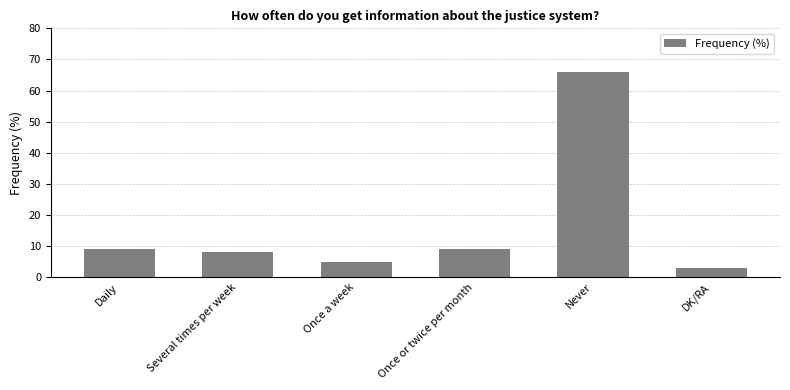

What is the difference between the maximum and minimum values?

63